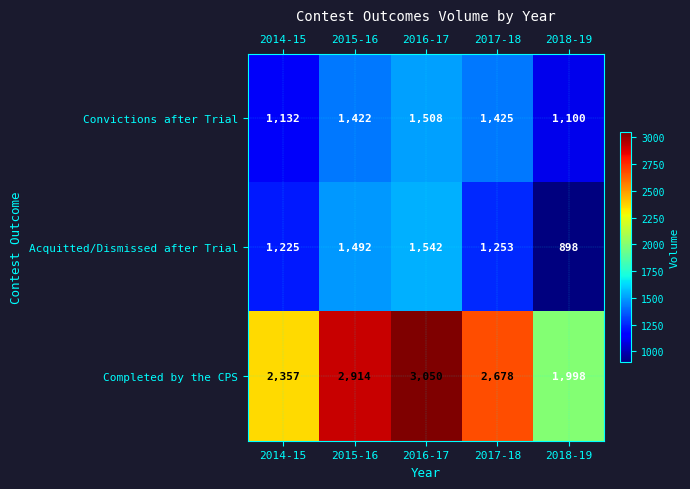

At which label is Acquitted/Dismissed after Trial closest to 1220?

2014-15